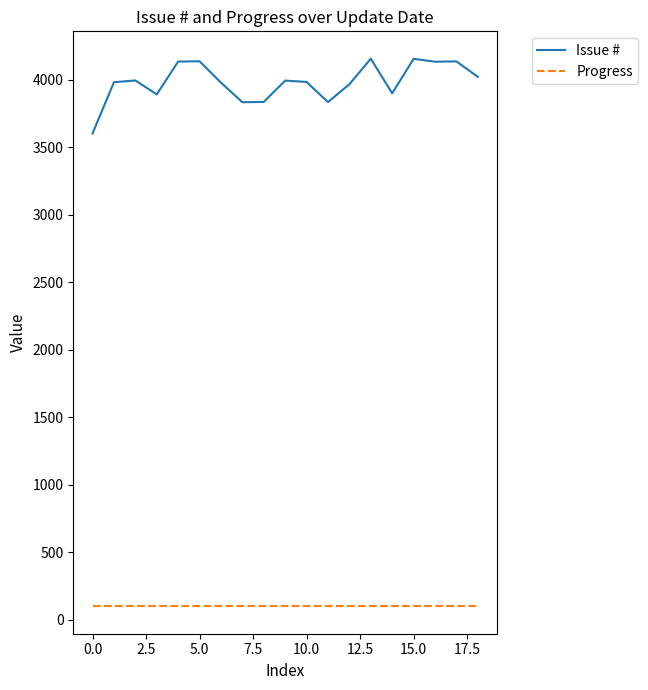

Does the chart display data point markers on the line(s)?

No